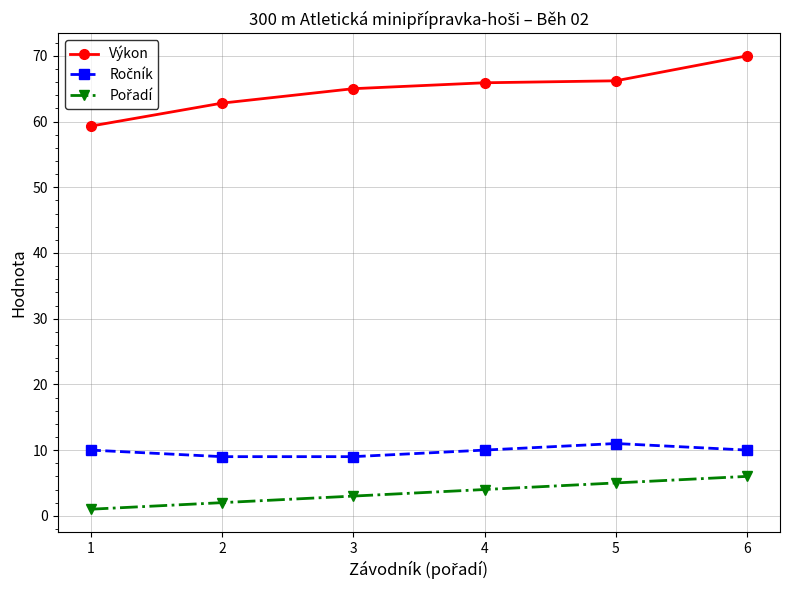

What is the value of the Výkon point at the 2nd from the left?

62.8